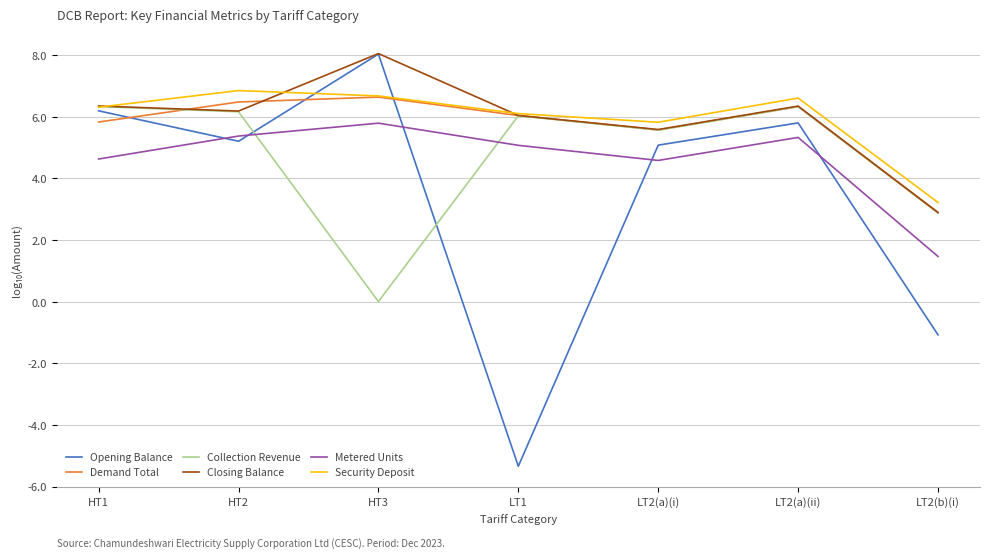

What are all the series names shown in the legend?

Opening Balance, Demand Total, Collection Revenue, Closing Balance, Metered Units, Security Deposit